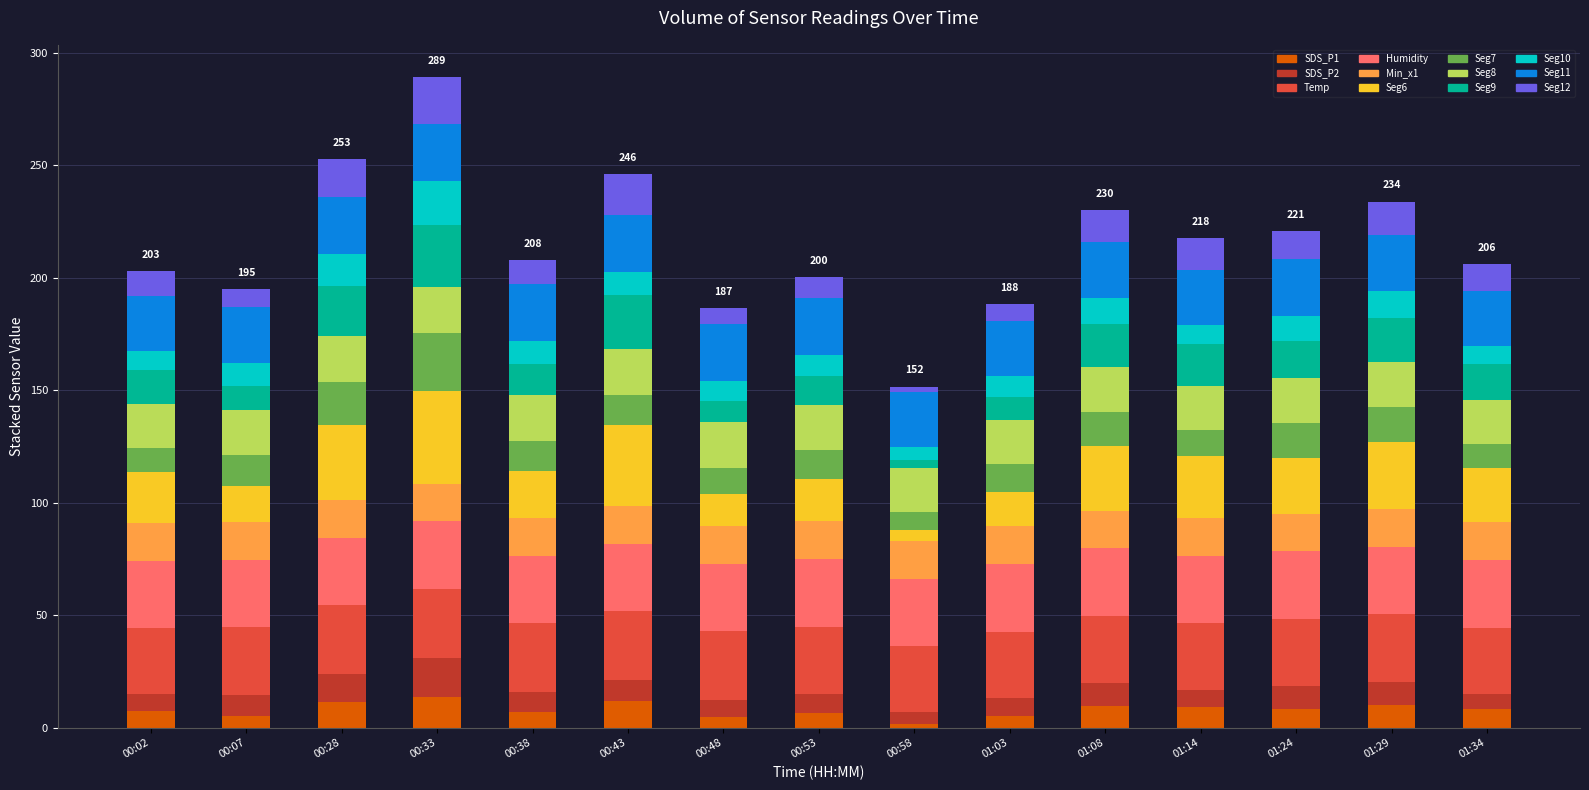

Count the number of categories in the chart.

15